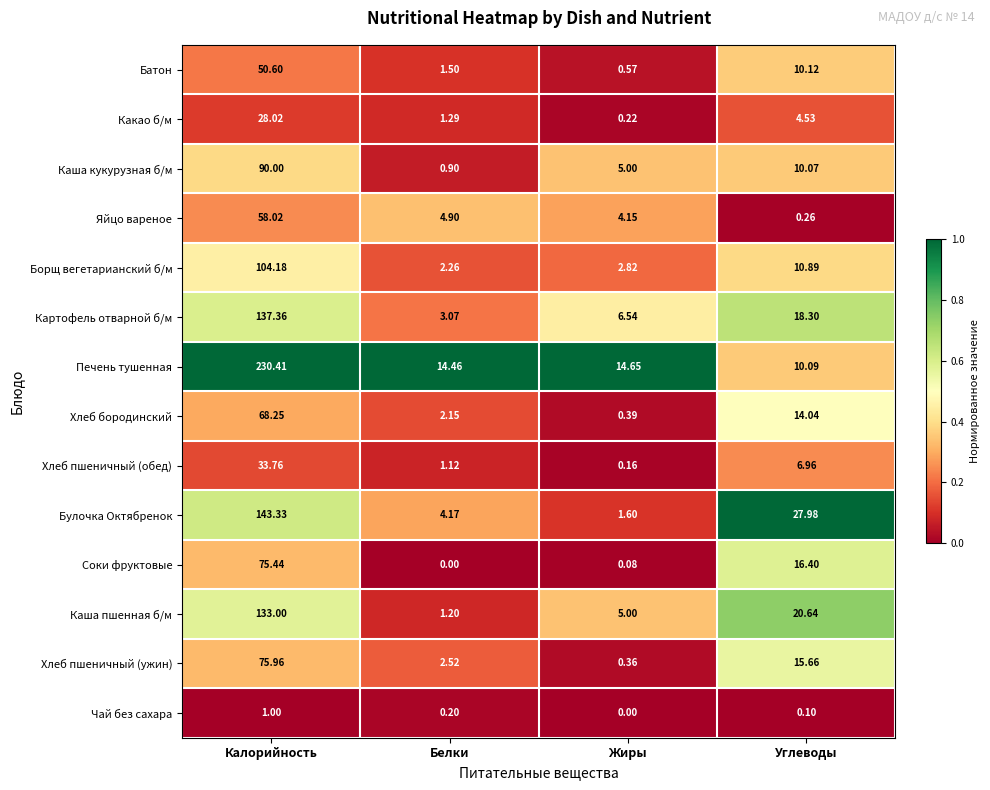

At which label does Картофель отварной б/м reach its peak?

Калорийность